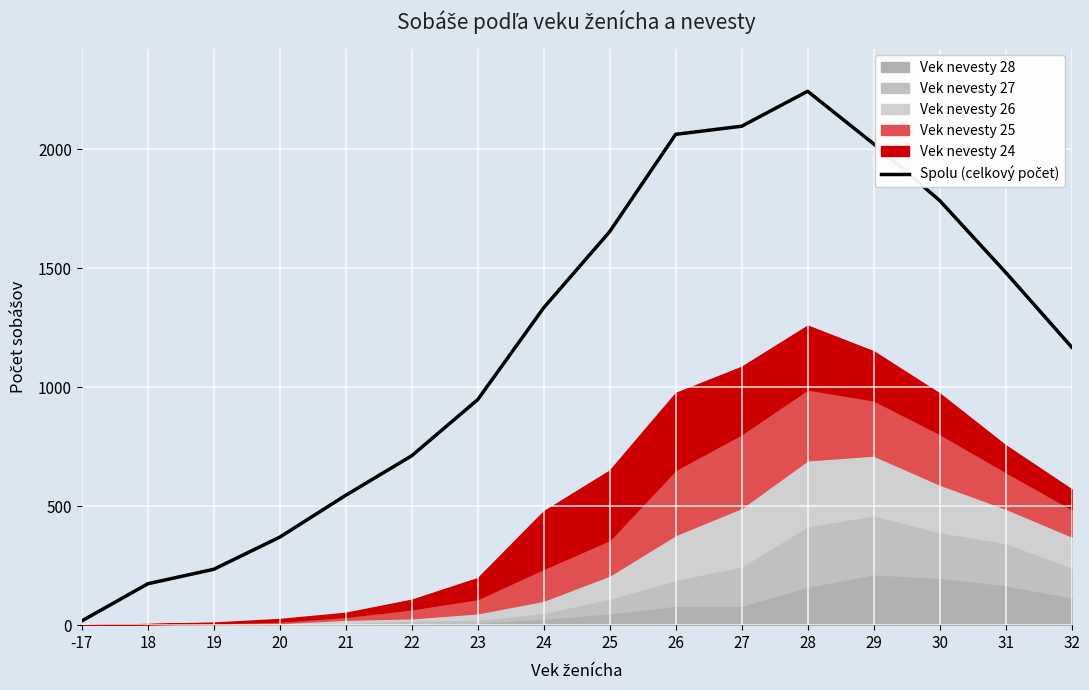

At which category does the chart reach its peak across all series?

28